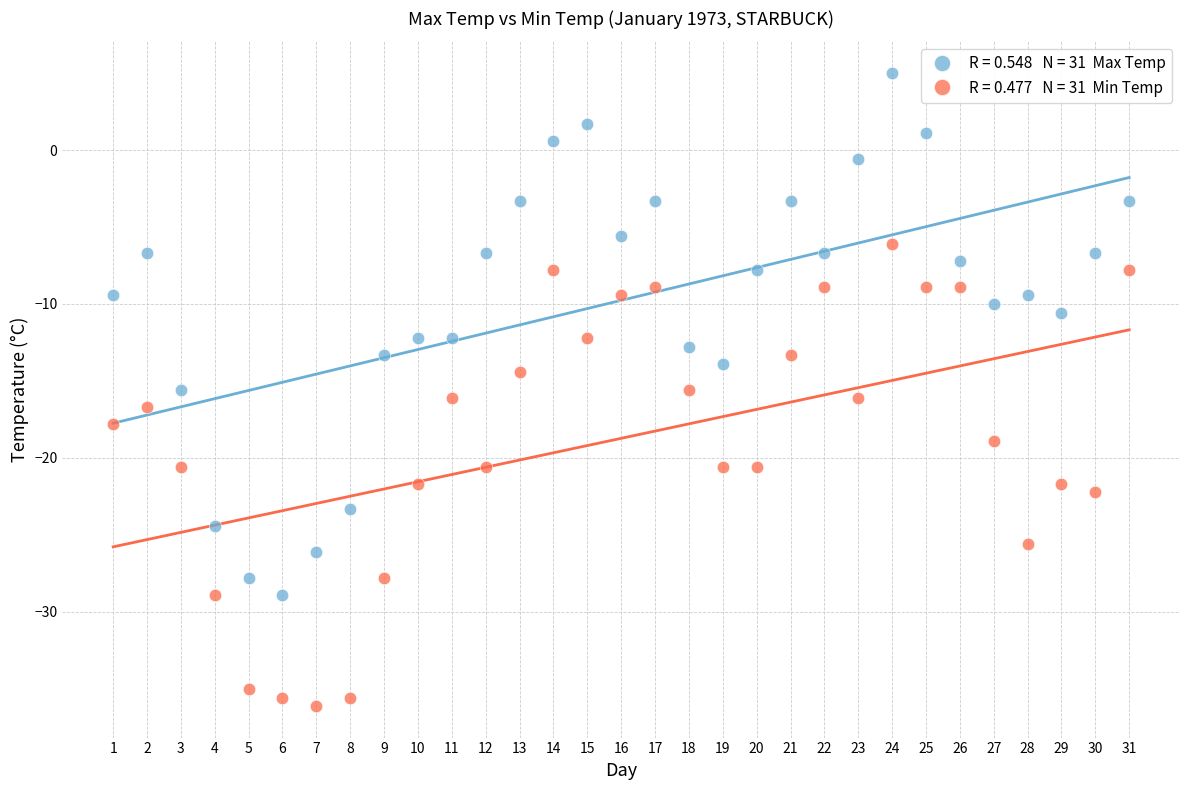

Across all data points, what is the range of Y values (max minus min)?

41.1